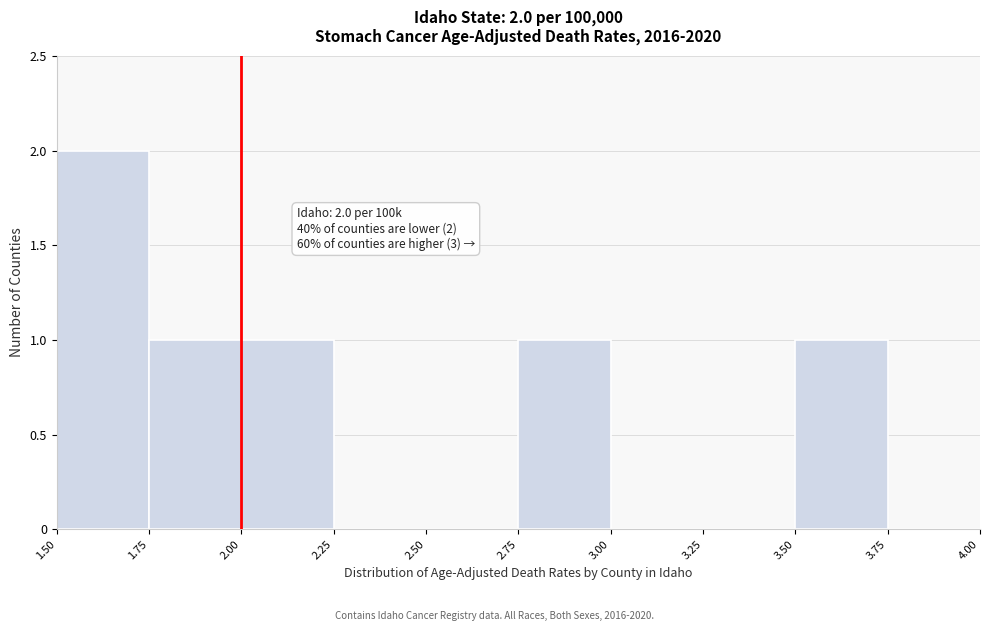

Over which range of the x-axis is the bar tallest?

1.50 to 1.75